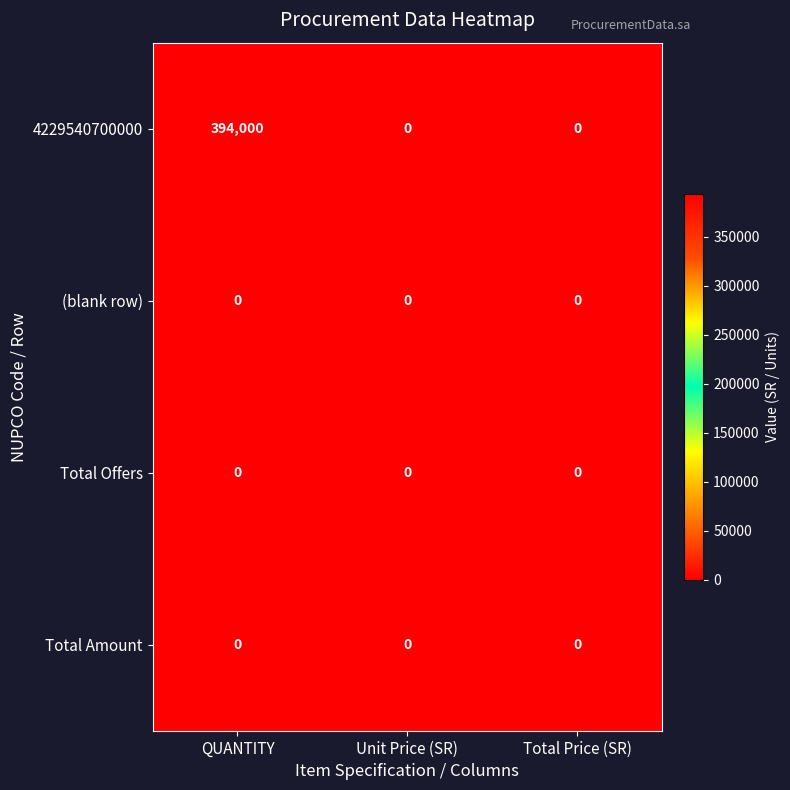

Which series changed the most between QUANTITY and Total Price (SR)?

4229540700000